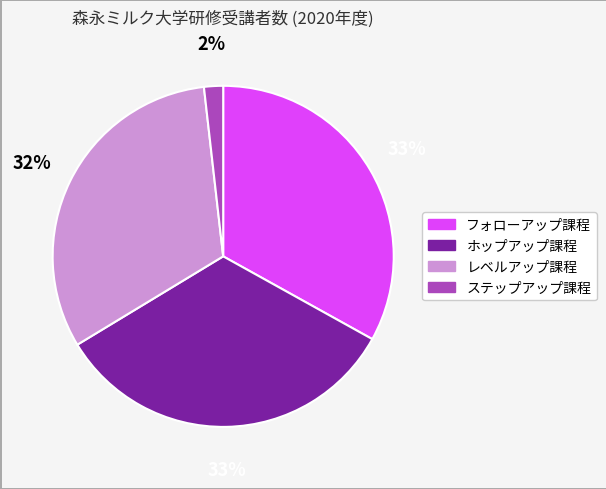

Combined, do ステップアップ課程 and ホップアップ課程 account for over 50%?

No